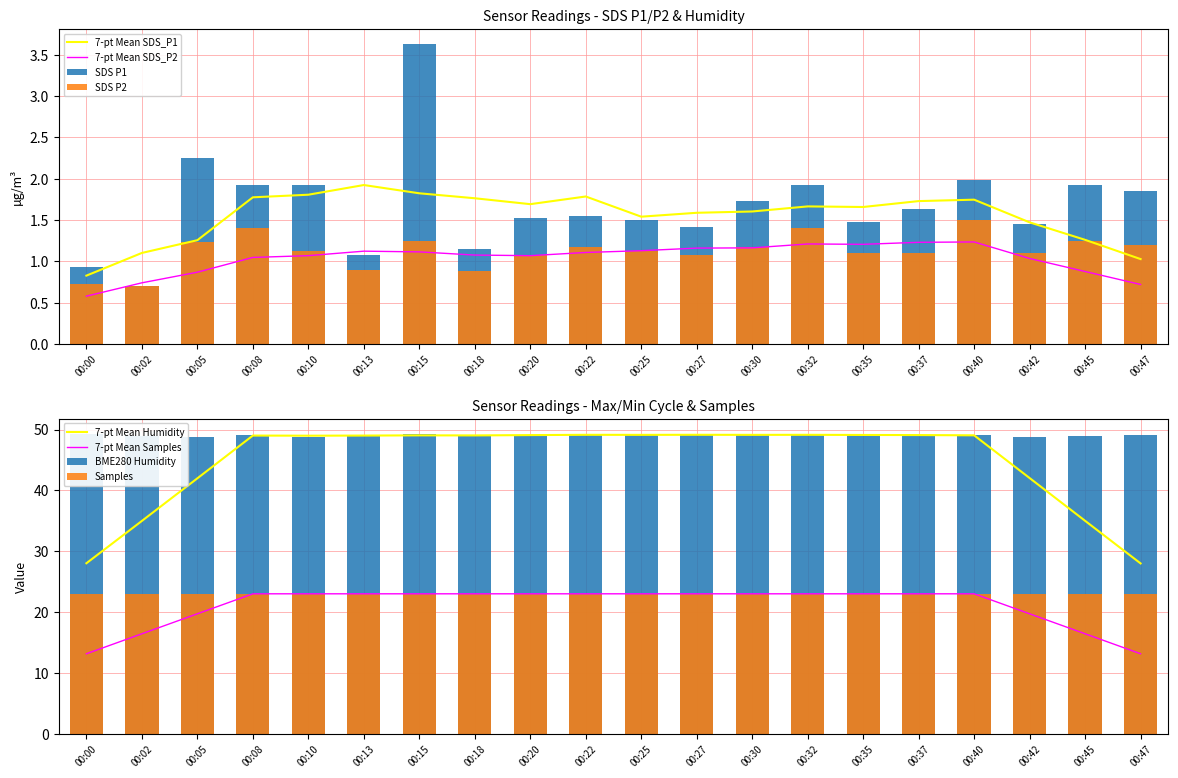

How many categories are shown in the chart?

20